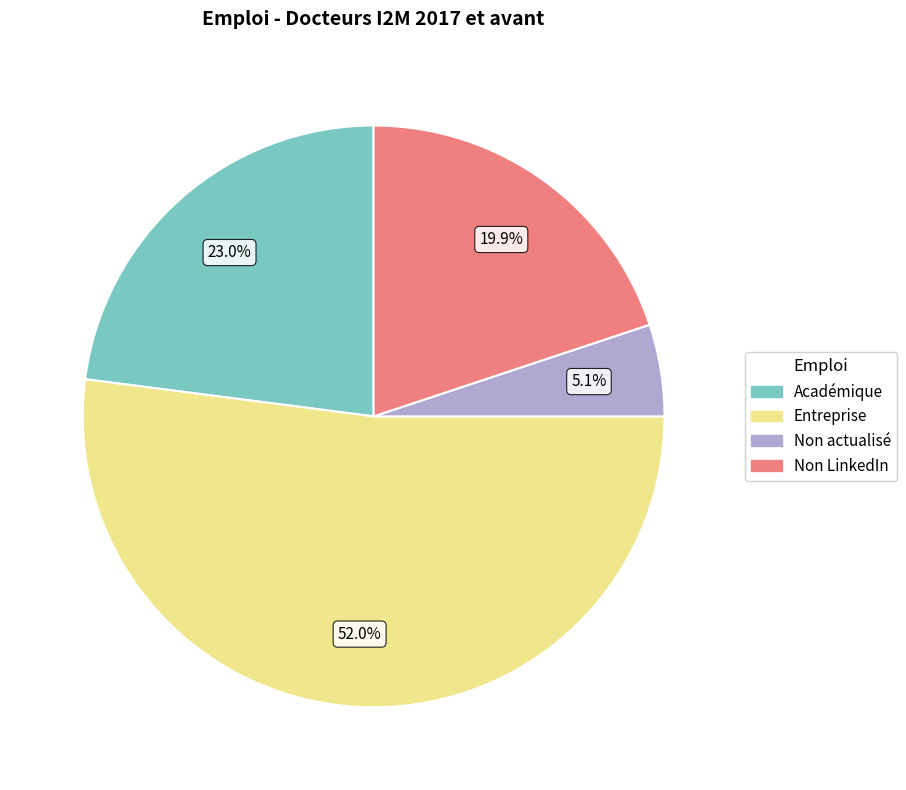

What is the smallest slice in the pie chart?

Non actualisé